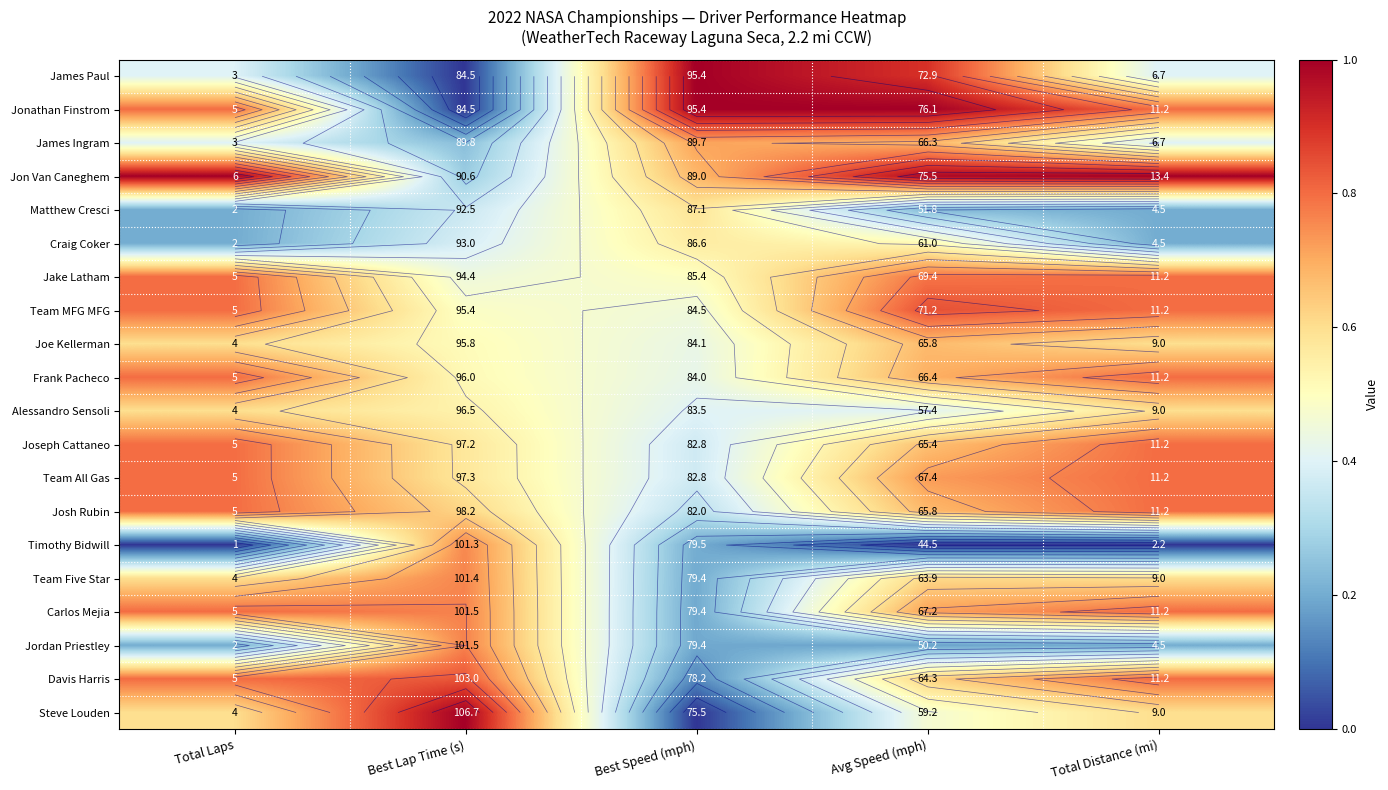

At Avg Speed (mph), list the series in order from largest to smallest.

Jonathan Finstrom, Jon Van Caneghem, James Paul, Team MFG MFG, Jake Latham, Team All Gas, Carlos Mejia, Frank Pacheco, James Ingram, Josh Rubin, Joe Kellerman, Joseph Cattaneo, Davis Harris, Team Five Star, Craig Coker, Steve Louden, Alessandro Sensoli, Matthew Cresci, Jordan Priestley, Timothy Bidwill